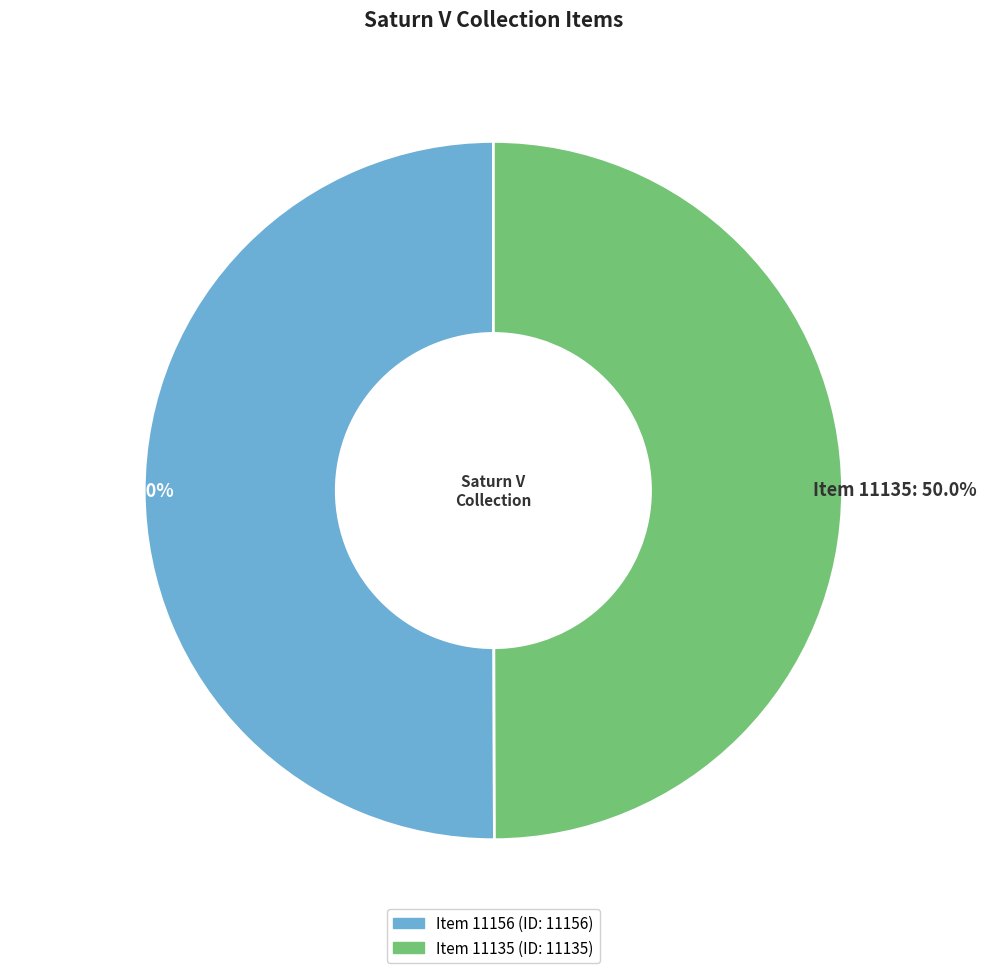

Combined, what portion of the pie is Item 11135 and Item 11156?

100.0%